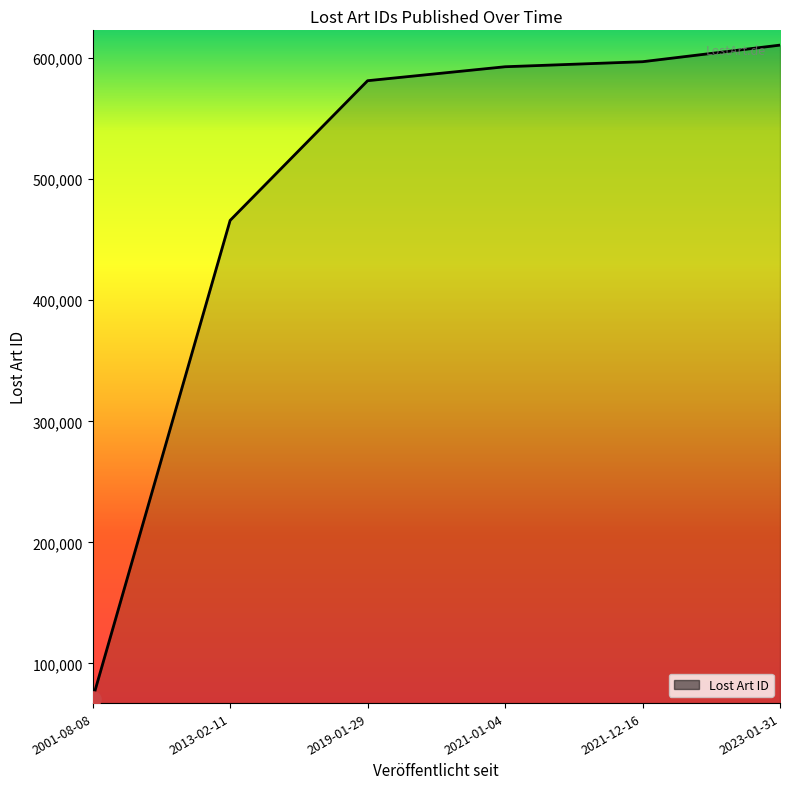

Which has a higher value, 2023-01-31 or 2021-01-04?

2023-01-31